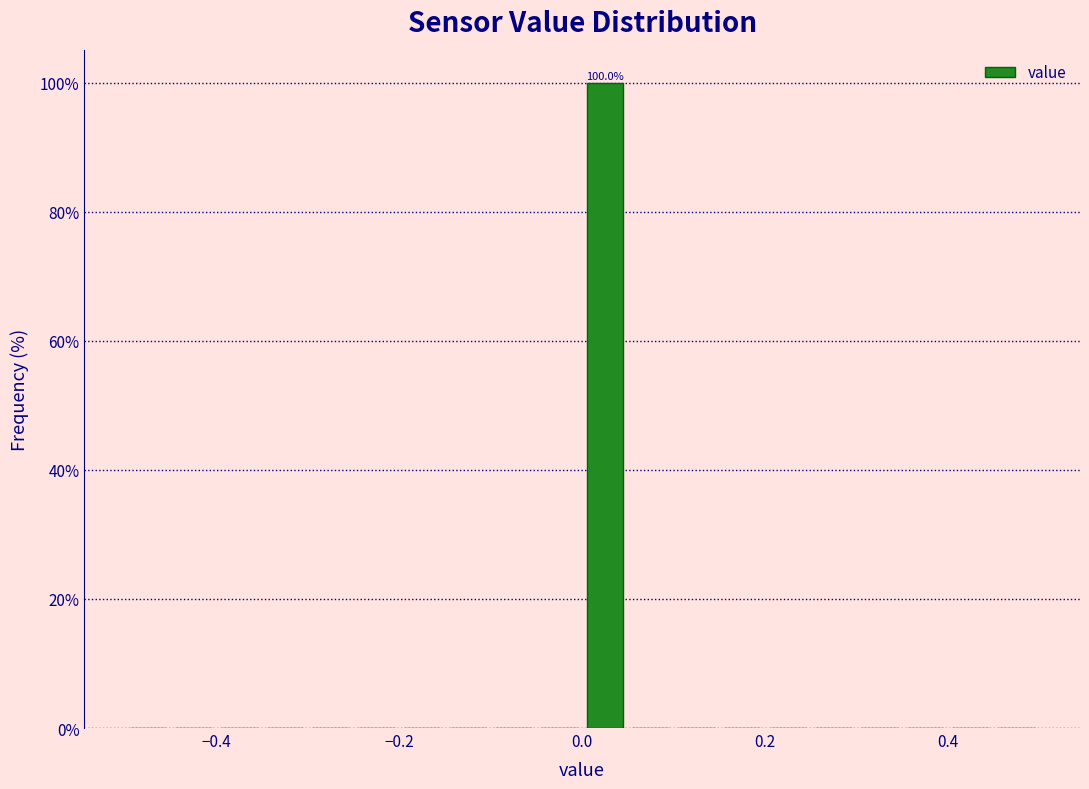

Around what value on the x-axis is the tallest bar? Give the approximate position of its centre, as read against the axis.

0.02